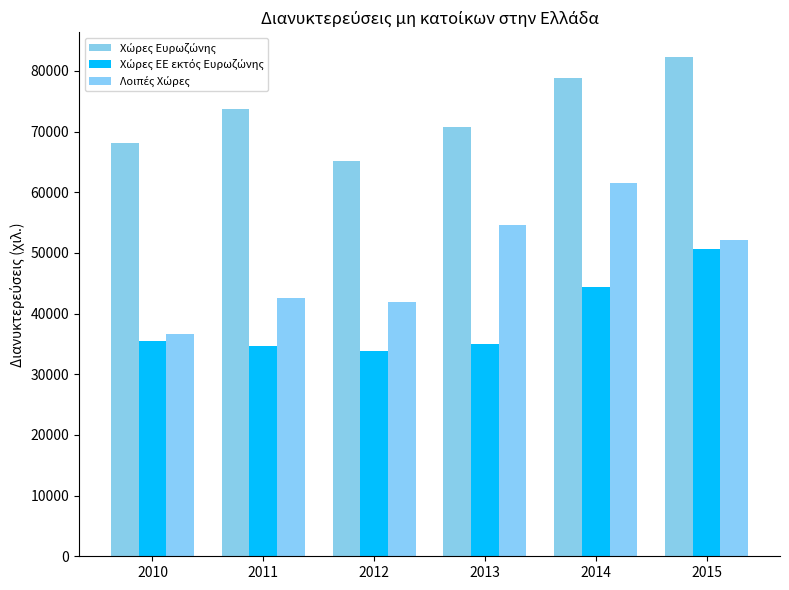

How many groups of bars are there?

6